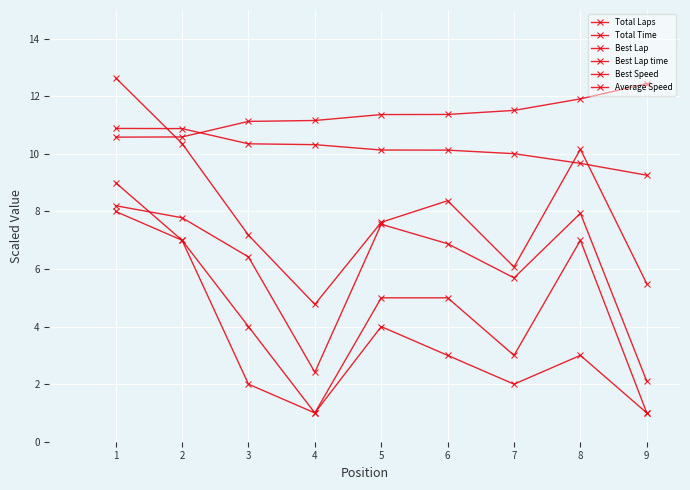

What is the value of the Best Speed point at the 2nd from the left?

10.9